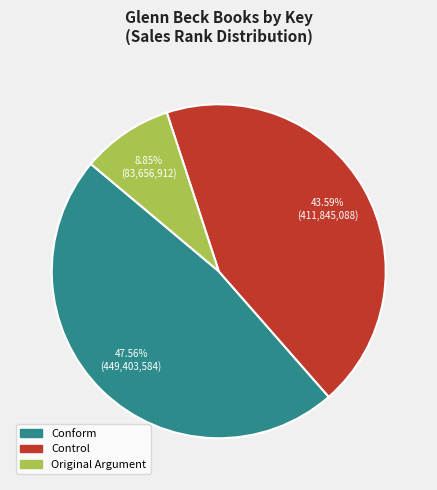

What is the largest slice in the pie chart?

Conform